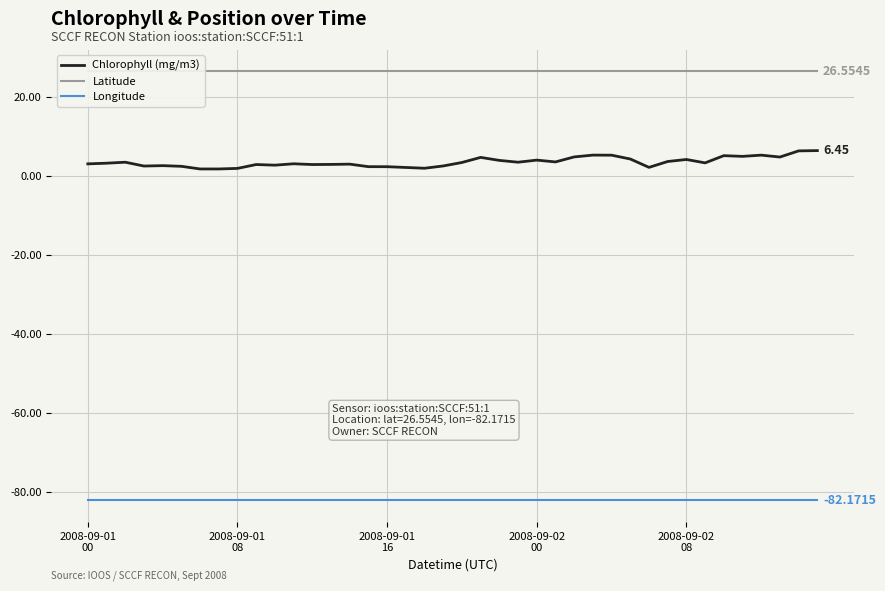

What are all the series names shown in the legend?

Chlorophyll (mg/m3), Latitude, Longitude